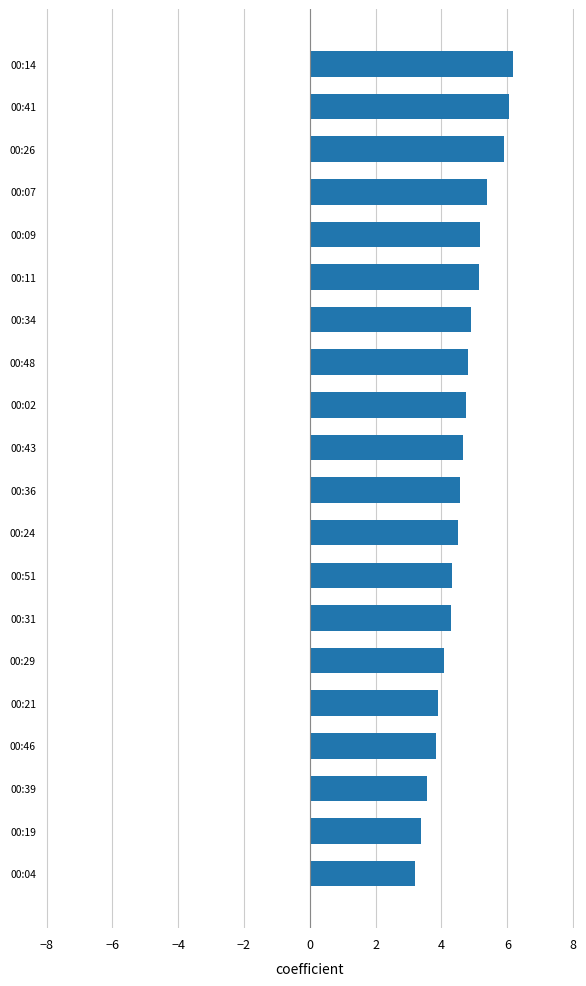

How many data points does each series have?

20